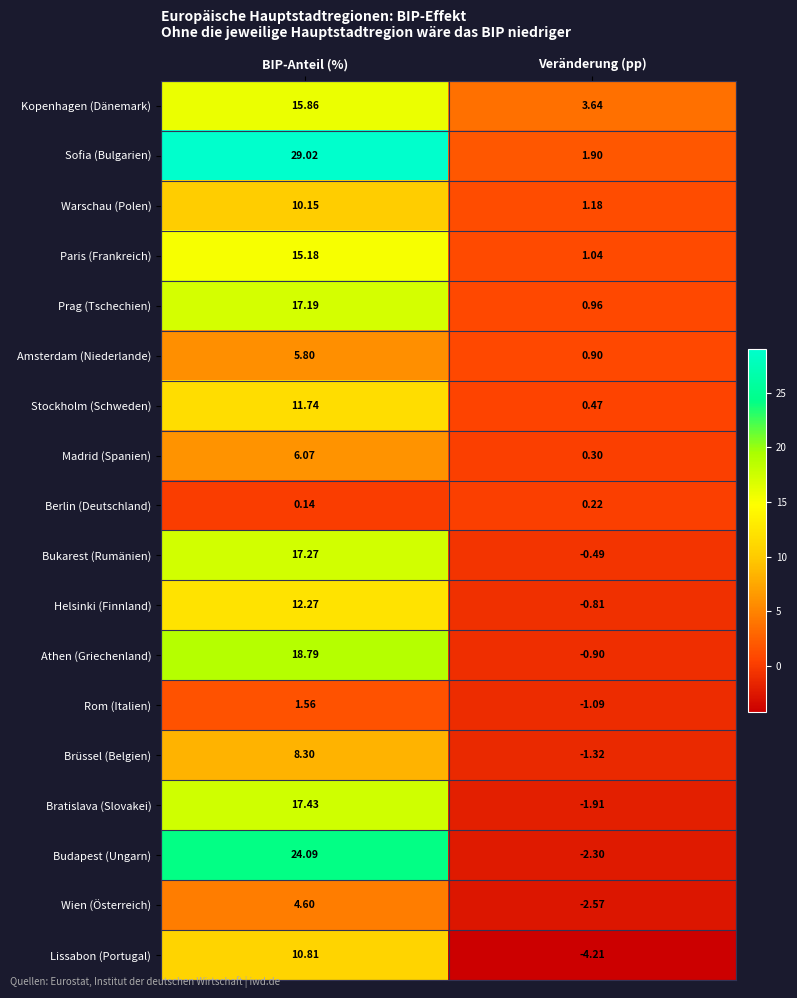

At which label does Rom (Italien) reach its minimum?

Veränderung (pp)